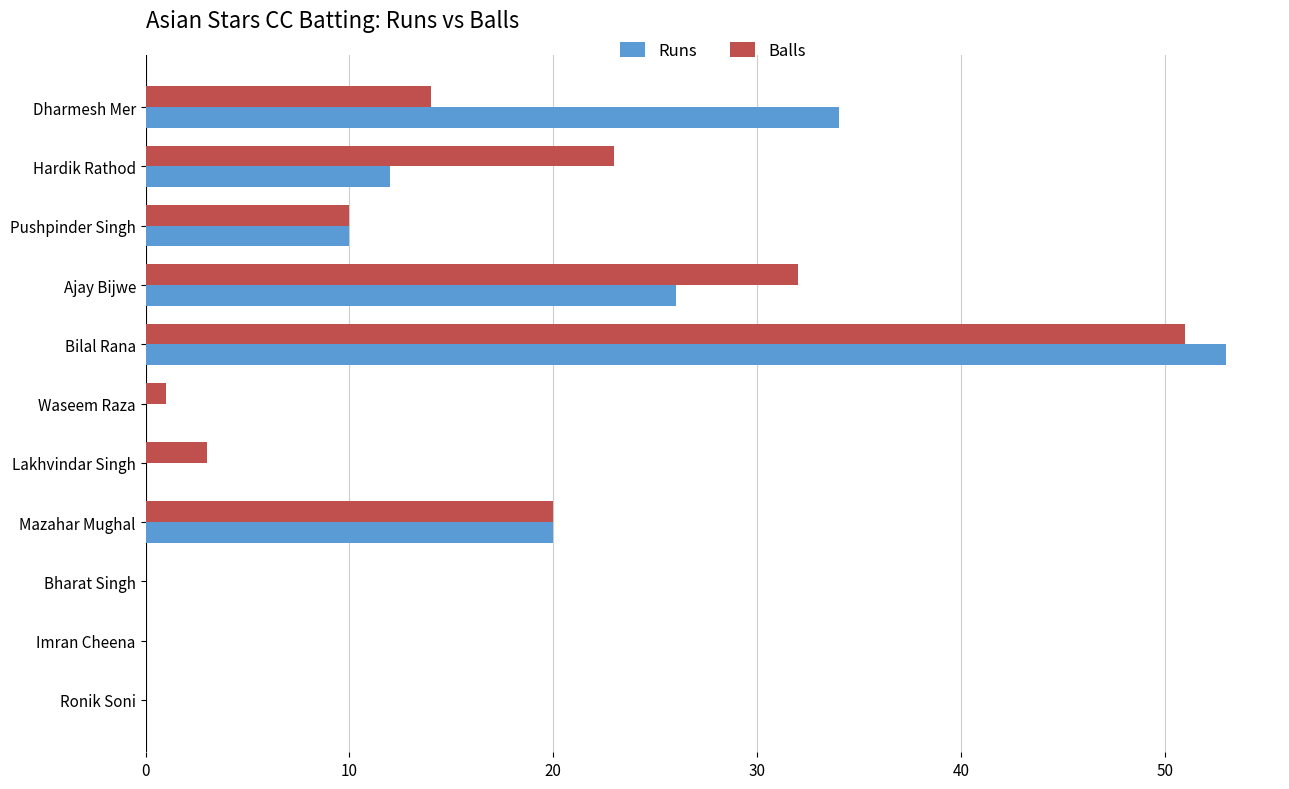

The Runs series shows 0 at Imran Cheena. True or false?

True